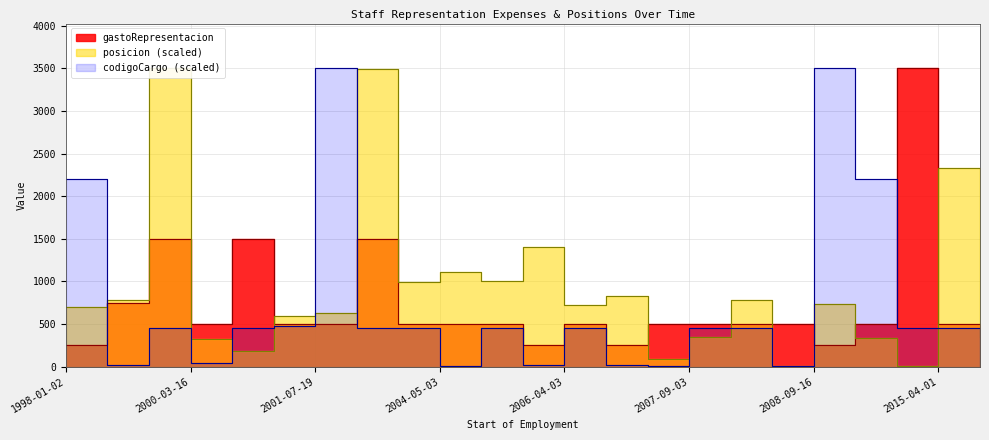

Where is the first local minimum for posicion?

2000-03-20